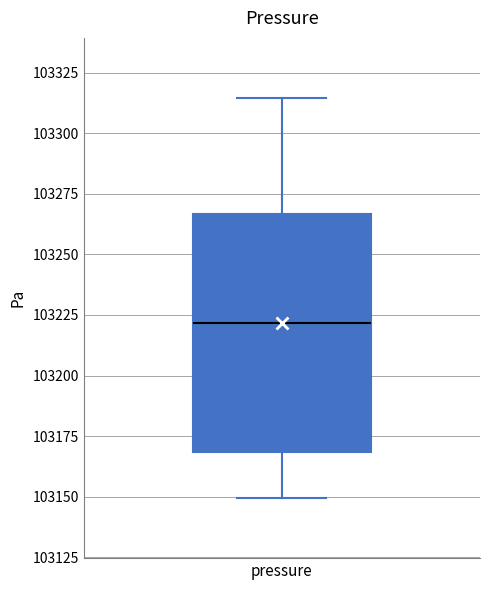

Where is the lower edge of the box for pressure on the y-axis? The values are not printed on the chart, so give them approximately, as read against the axis.

103170